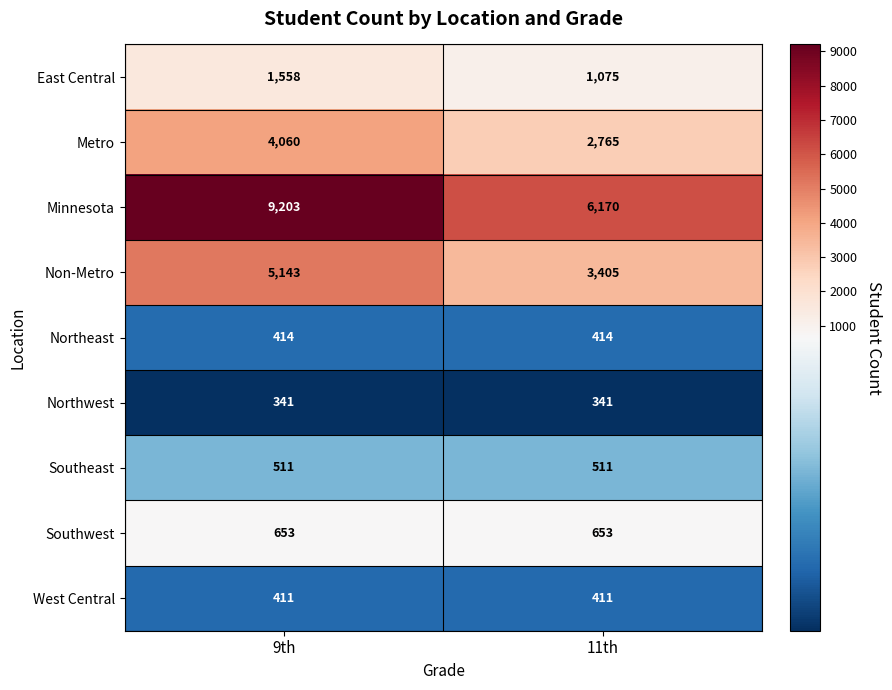

Which label corresponds to the largest value in the chart?

9th